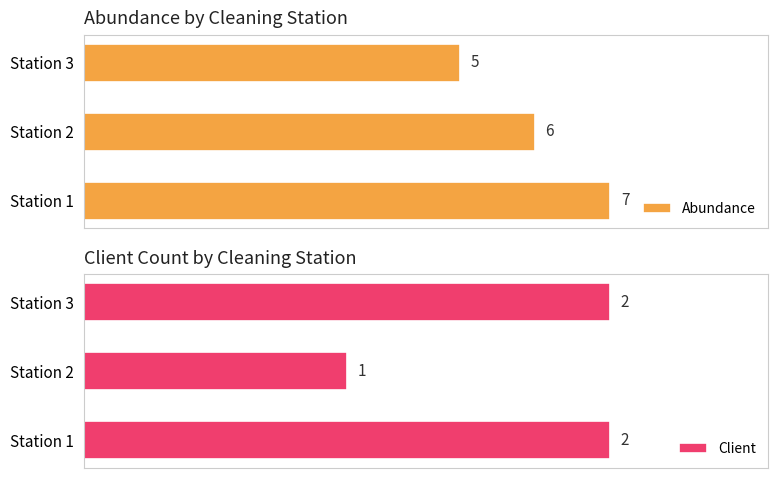

Which category has the highest value in the Abundance series?

Station 1